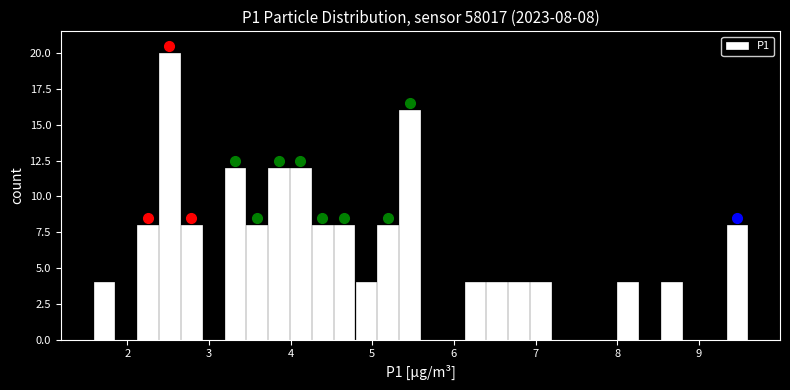

Read against the x-axis, roughly where is the centre of the tallest bar?

2.5